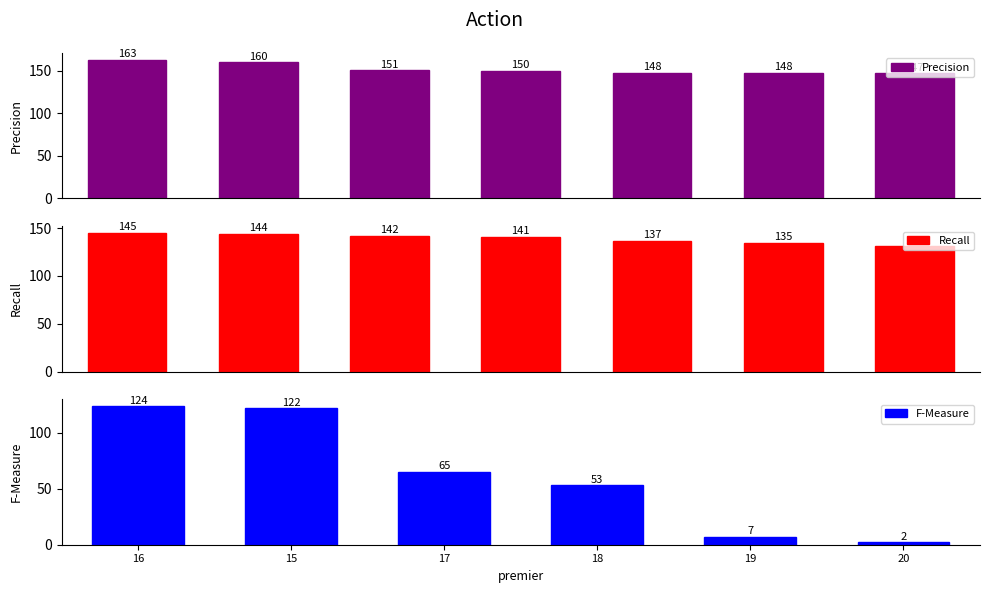

What is the minimum value for Precision?

147